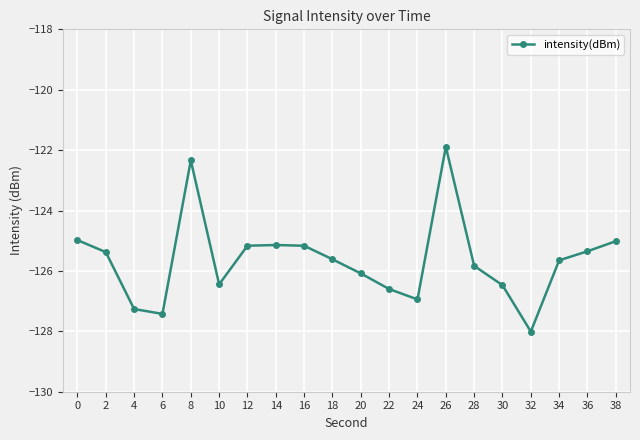

What is the sum of the values at 20 and 34?

-251.7